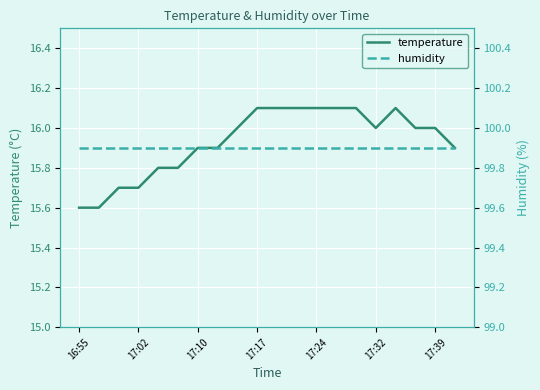

What is the smallest value displayed?

15.6